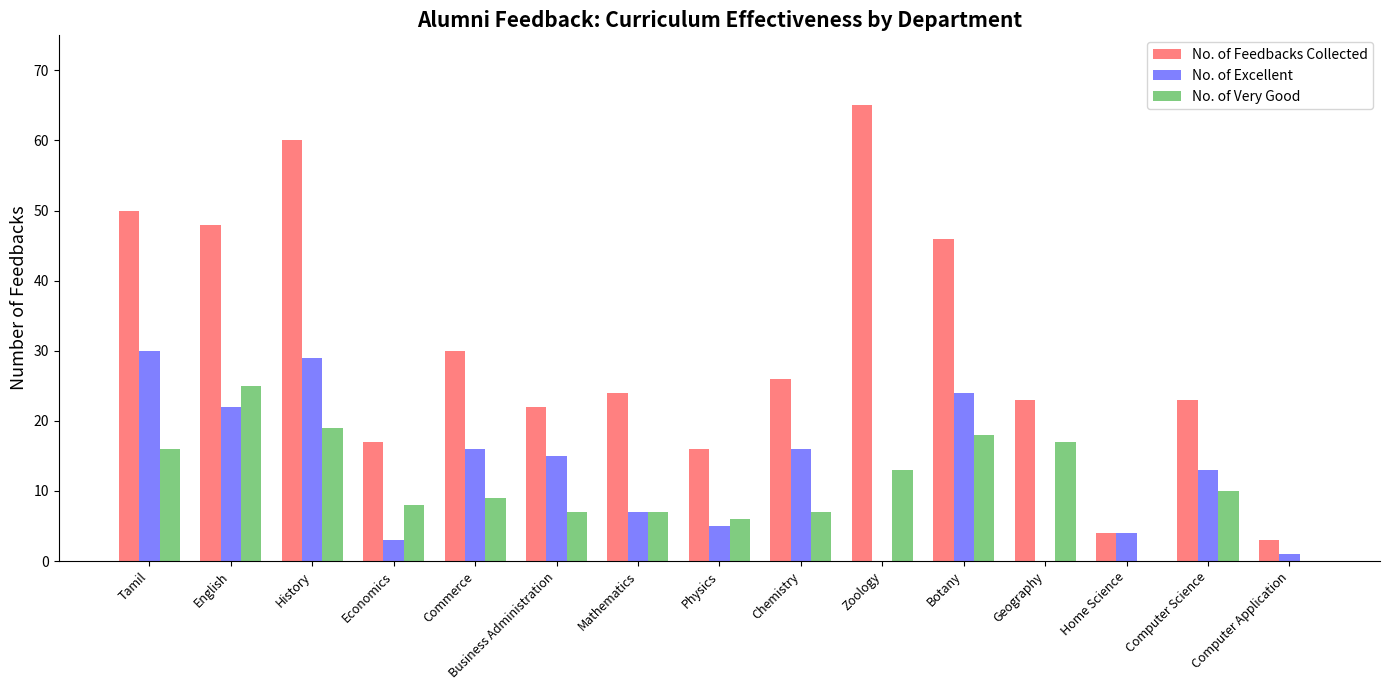

True or false: No. of Very Good has a value of 25 at English.

True